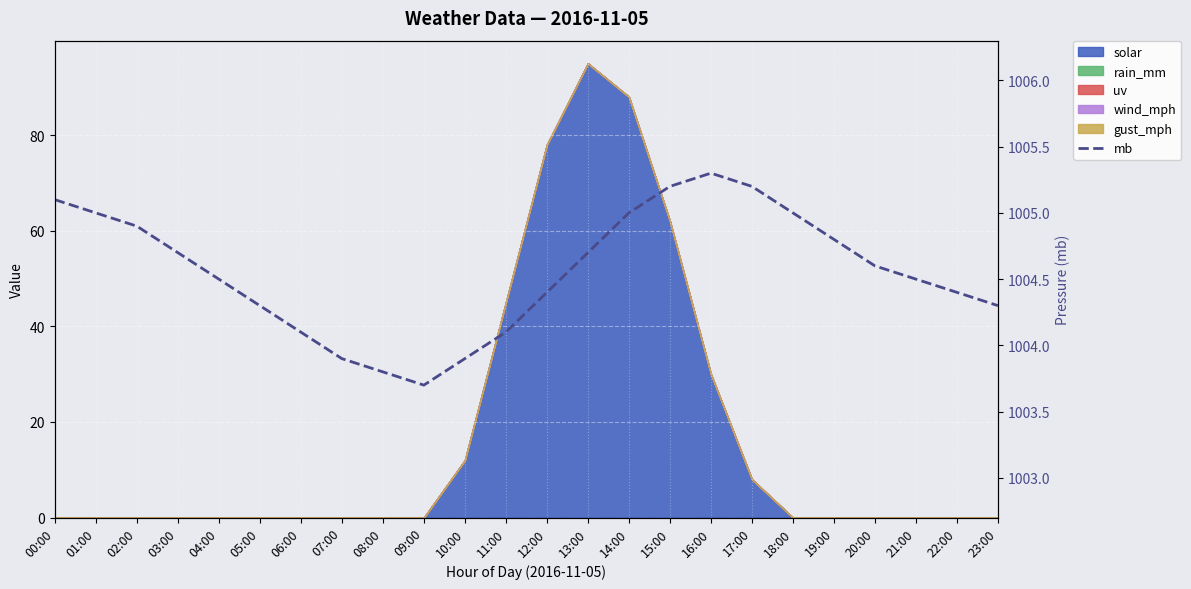

List the labels in order of value, smallest first.

09:00, 08:00, 07:00, 10:00, 06:00, 11:00, 05:00, 23:00, 12:00, 22:00, 04:00, 21:00, 20:00, 03:00, 13:00, 19:00, 02:00, 01:00, 14:00, 18:00, 00:00, 15:00, 17:00, 16:00